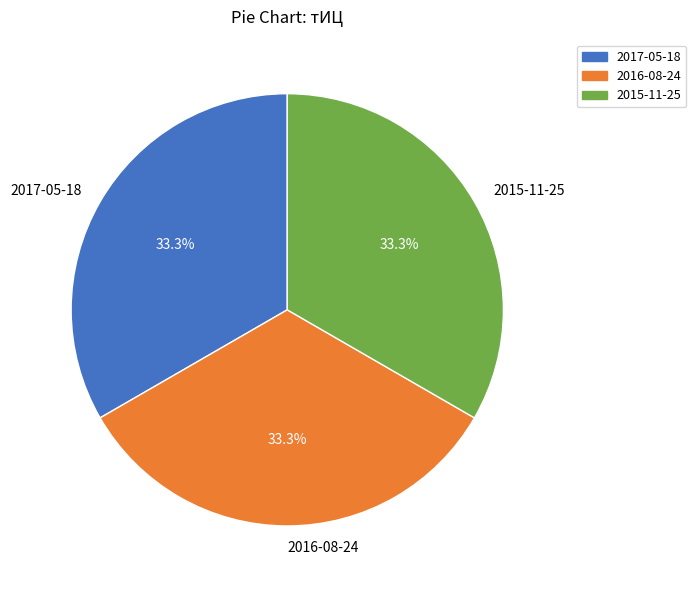

What is the ratio of the value at 2017-05-18 to the value at 2015-11-25?

1.0